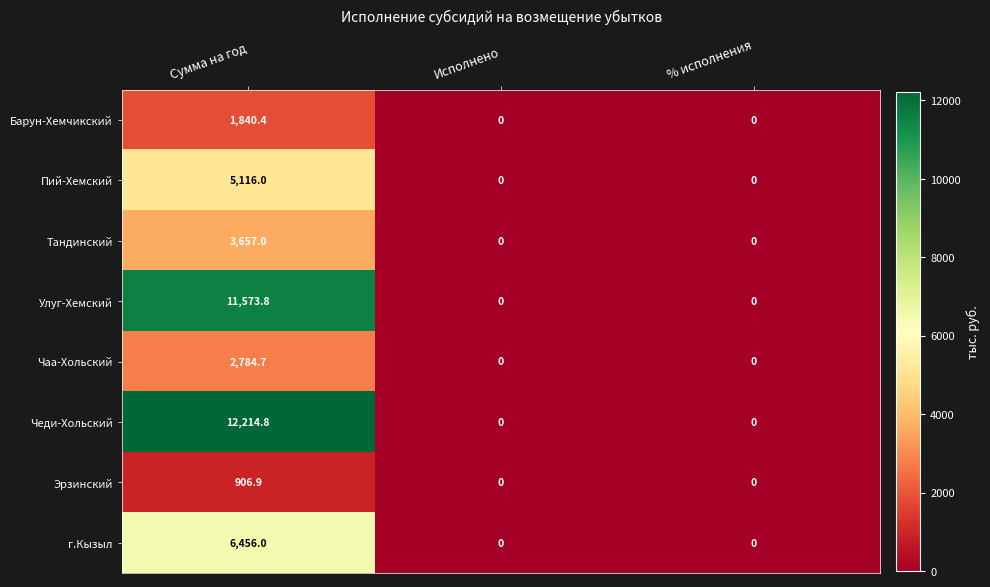

Read the Чеди-Хольский value at Сумма на год.

12214.8